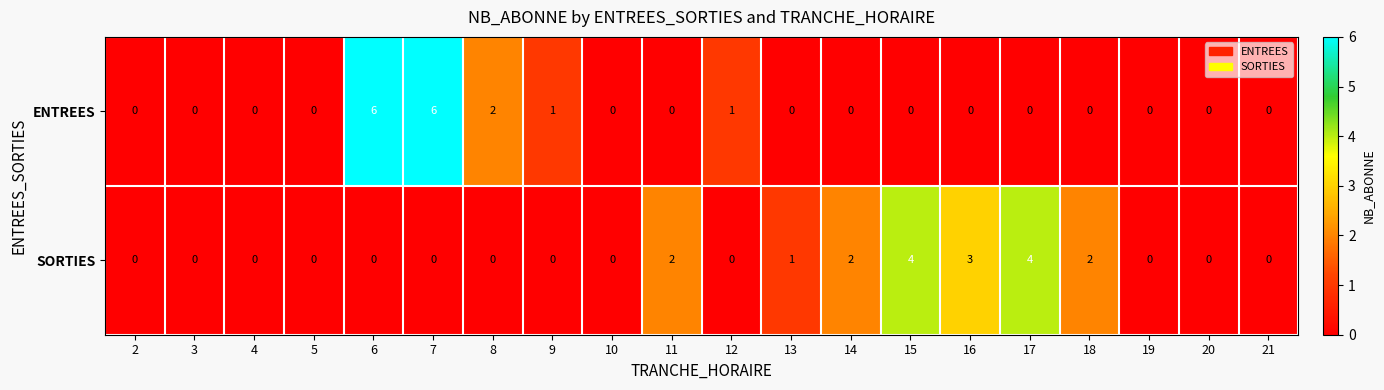

Which series has the largest total across all categories?

SORTIES